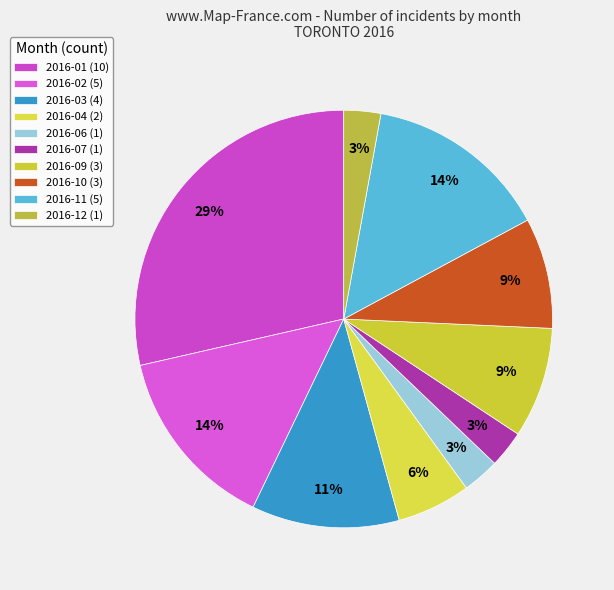

How many segments does this pie chart have?

10